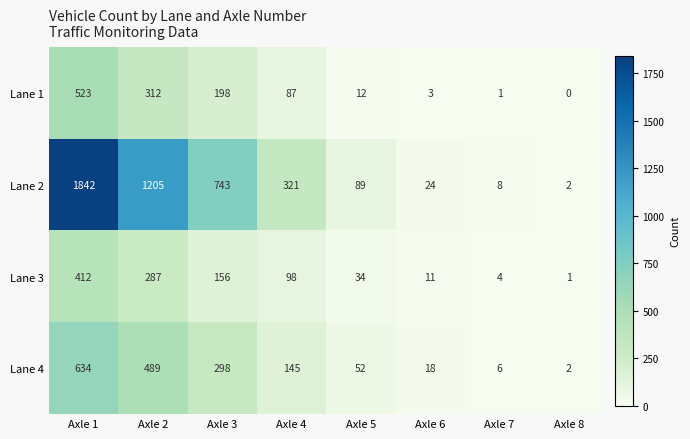

Which category has the lowest value across all series?

Axle 8